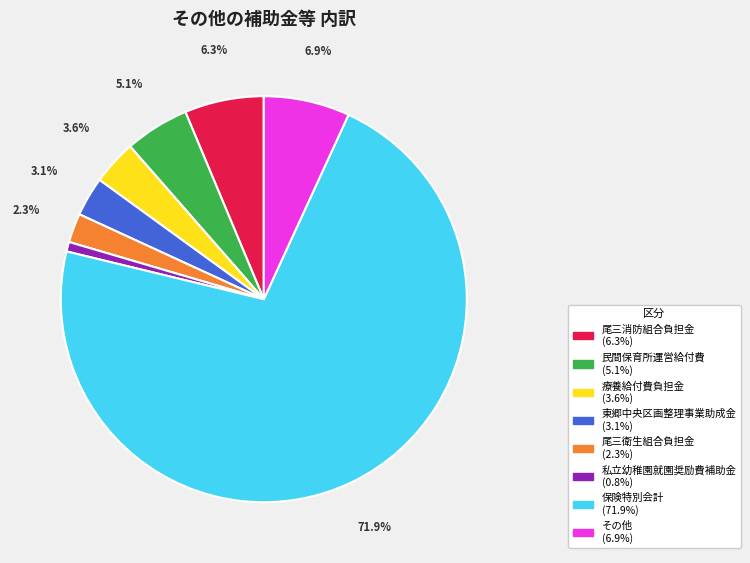

Which category accounts for the majority?

保険特別会計